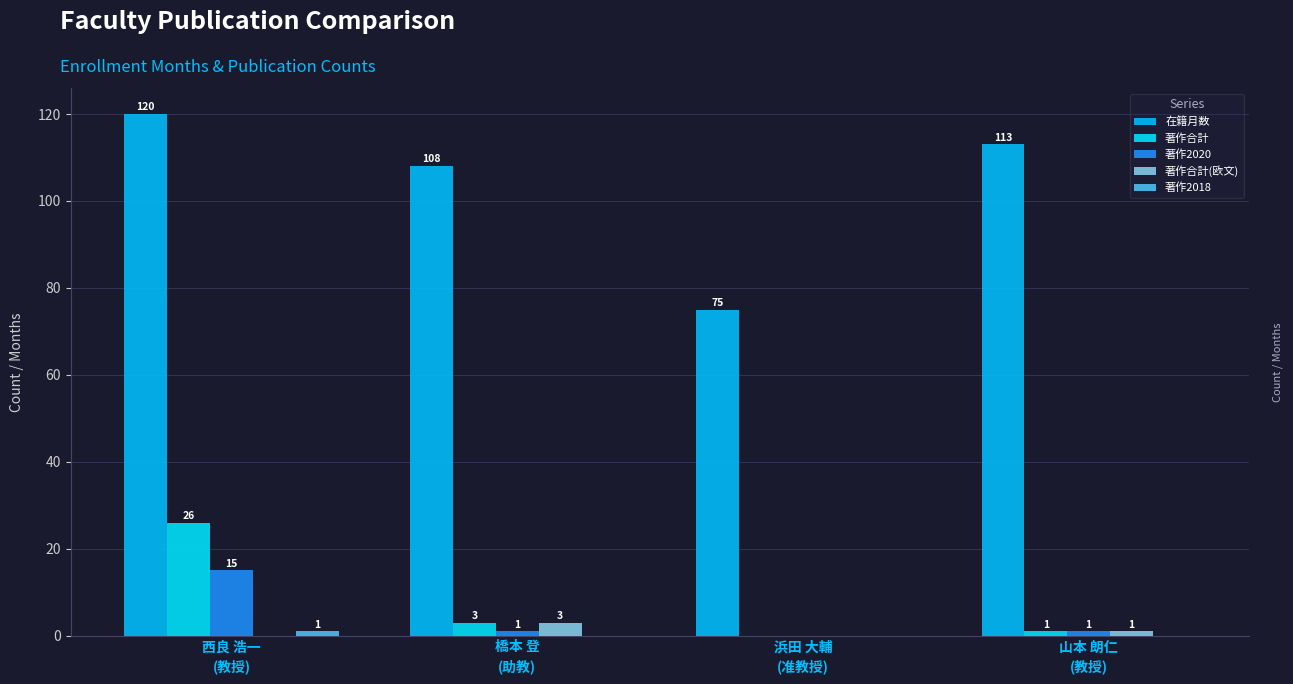

True or false: 著作合計(欧文) has a value of 2 at 西良 浩一
(教授).

False